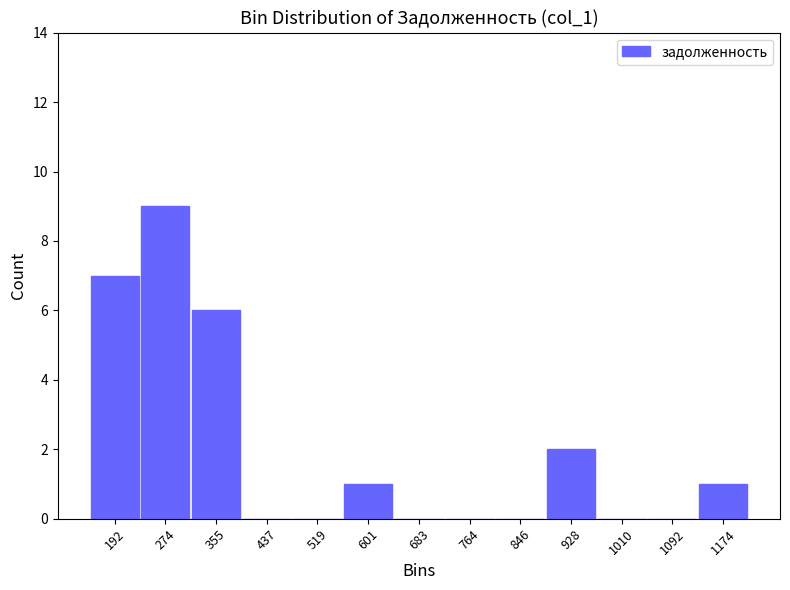

Which range on the x-axis has the tallest bar?

230 to 310